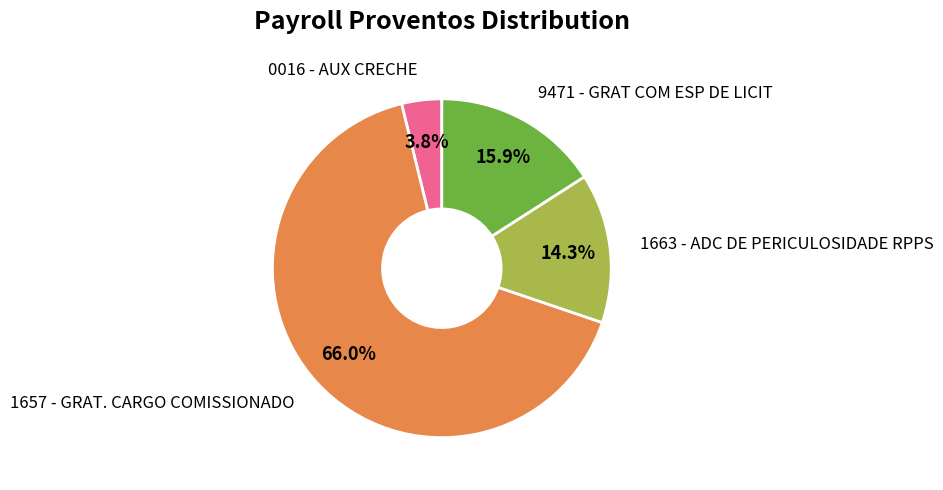

Is there any slice that represents more than half of the pie?

Yes